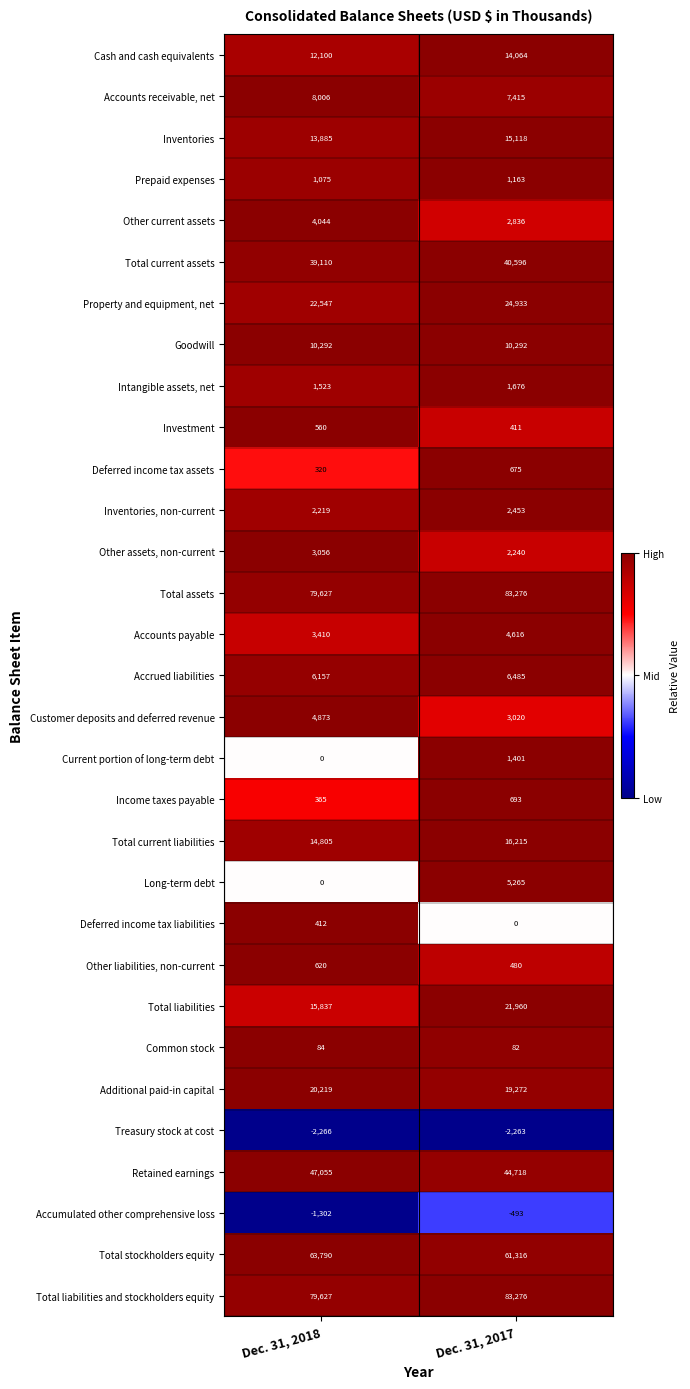

What is the difference between the highest and lowest values at Dec. 31, 2018?

81893